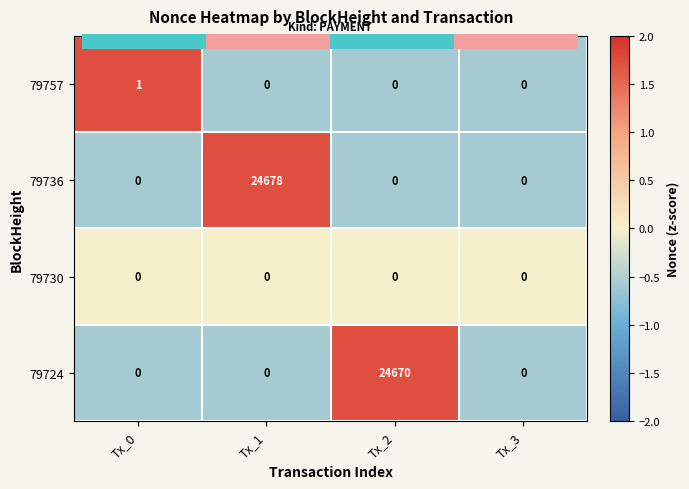

Which series has the largest range (max minus min)?

79736